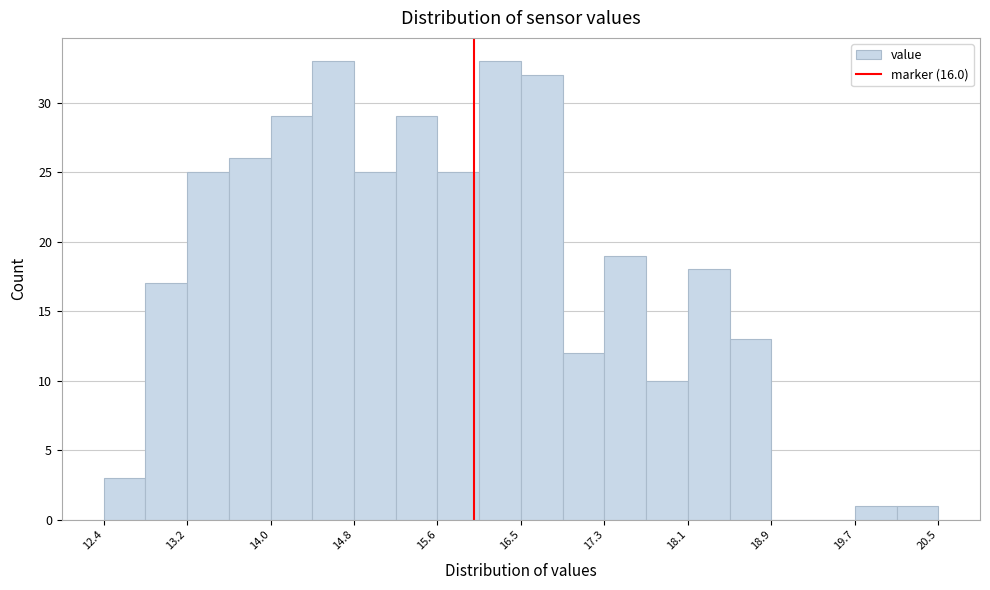

Reading left to right, list every bar in this chart as the range it spans on the x-axis followed by its height. Neither the bar edges nor the heights are printed on the chart, so give them approximately, as read against the axes.

12.4 to 12.8: 3
12.8 to 13.2: 17
13.2 to 13.6: 25
13.6 to 14.0: 26
14.0 to 14.4: 29
14.4 to 14.8: 33
14.8 to 15.2: 25
15.2 to 15.6: 29
15.6 to 16.1: 25
16.1 to 16.5: 33
16.5 to 16.9: 32
16.9 to 17.3: 12
17.3 to 17.7: 19
17.7 to 18.1: 10
18.1 to 18.5: 18
18.5 to 18.9: 13
18.9 to 19.3: 0
19.3 to 19.7: 0
19.7 to 20.1: 1
20.1 to 20.5: 1